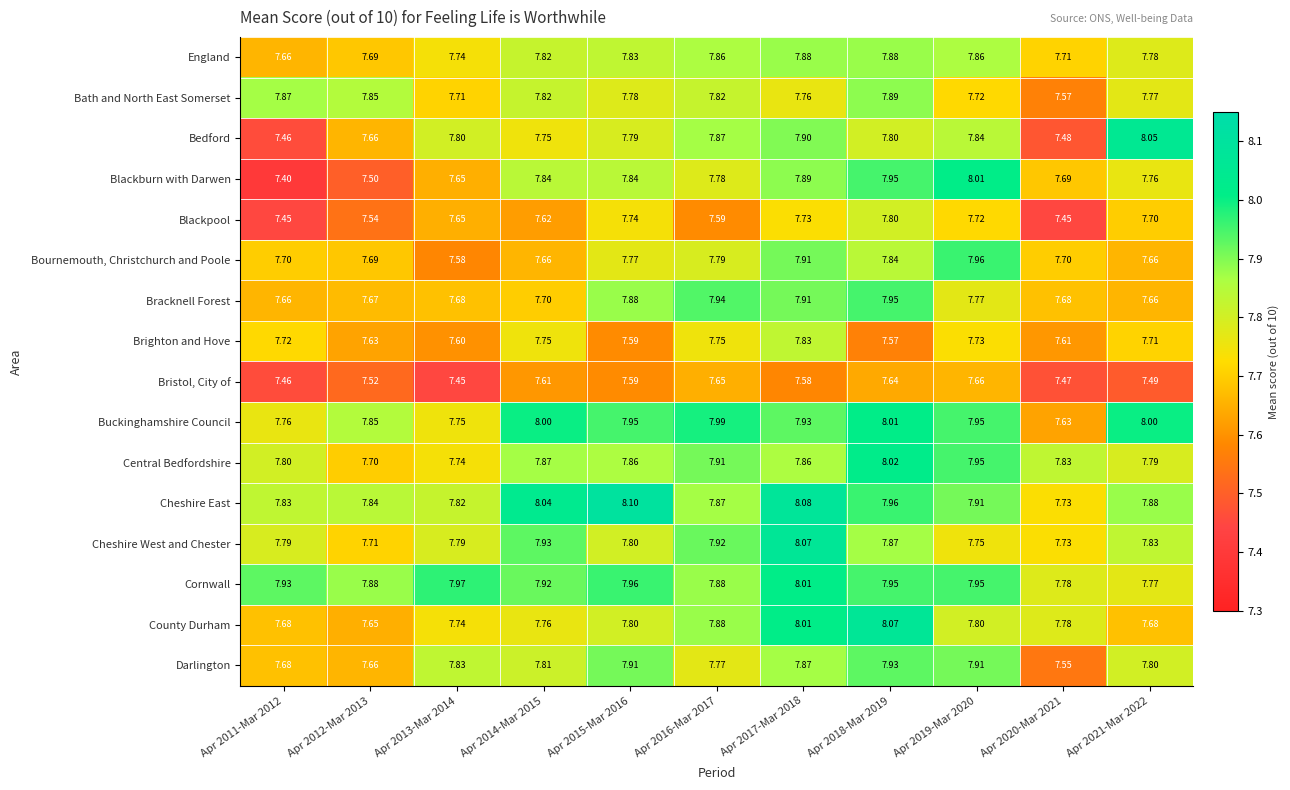

Which series has the largest range (max minus min)?

Blackburn with Darwen